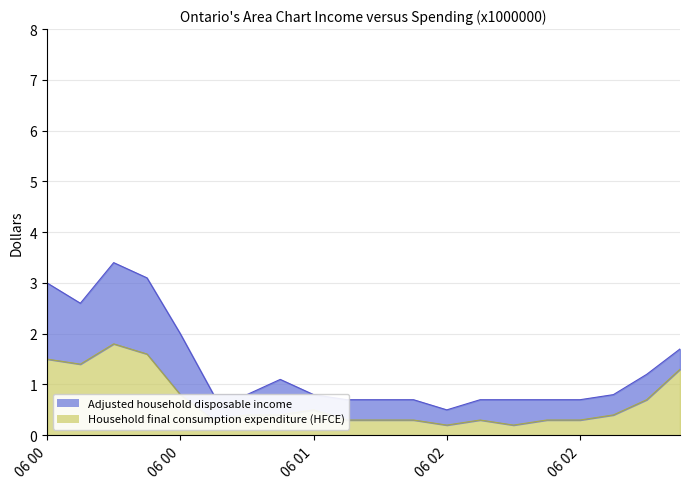

Does the chart display data point markers on the line(s)?

No